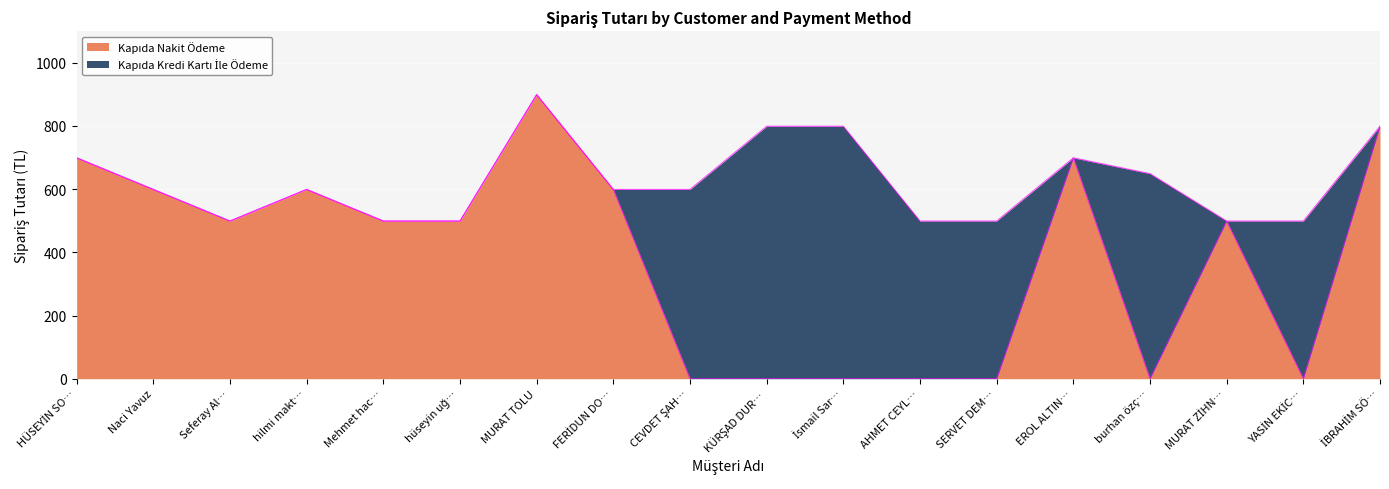

At which category is the sum across all series the highest?

MURAT TOLU